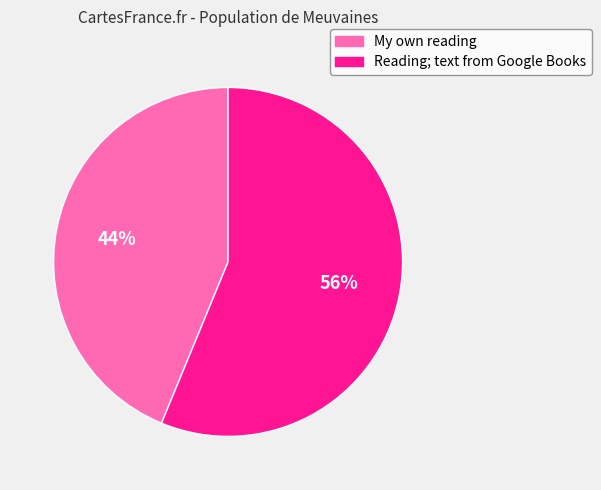

Do My own reading and Reading; text from Google Books together represent more than half of the pie?

Yes